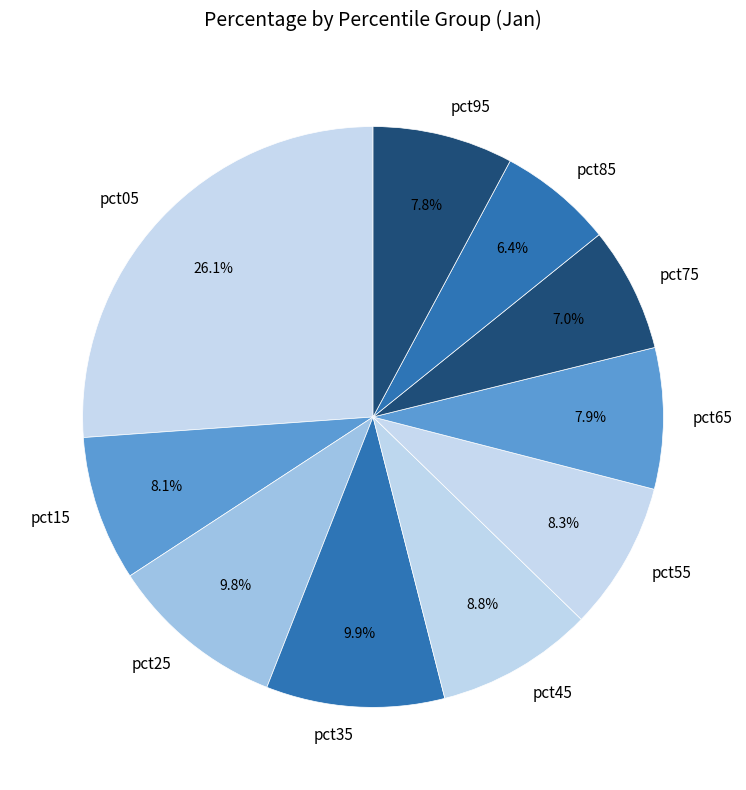

Does pct75 account for over 50% of the chart?

No